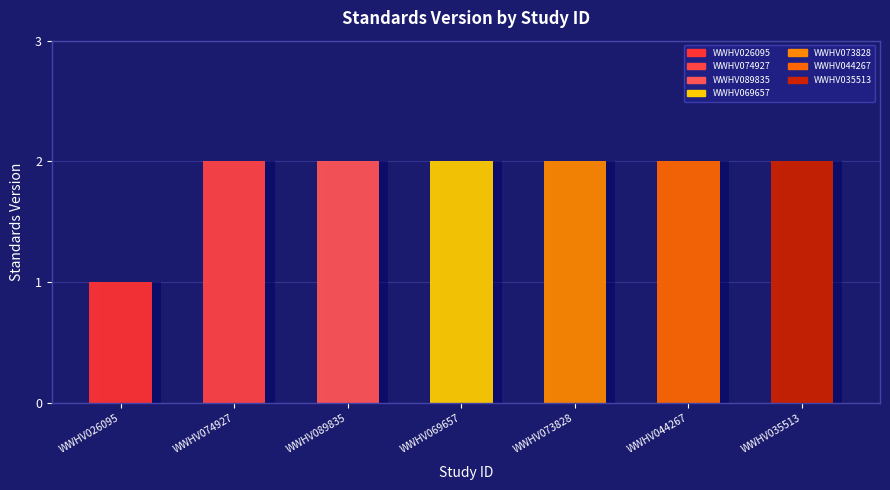

List the labels in order of value, largest first.

WWHV074927, WWHV089835, WWHV069657, WWHV073828, WWHV044267, WWHV035513, WWHV026095